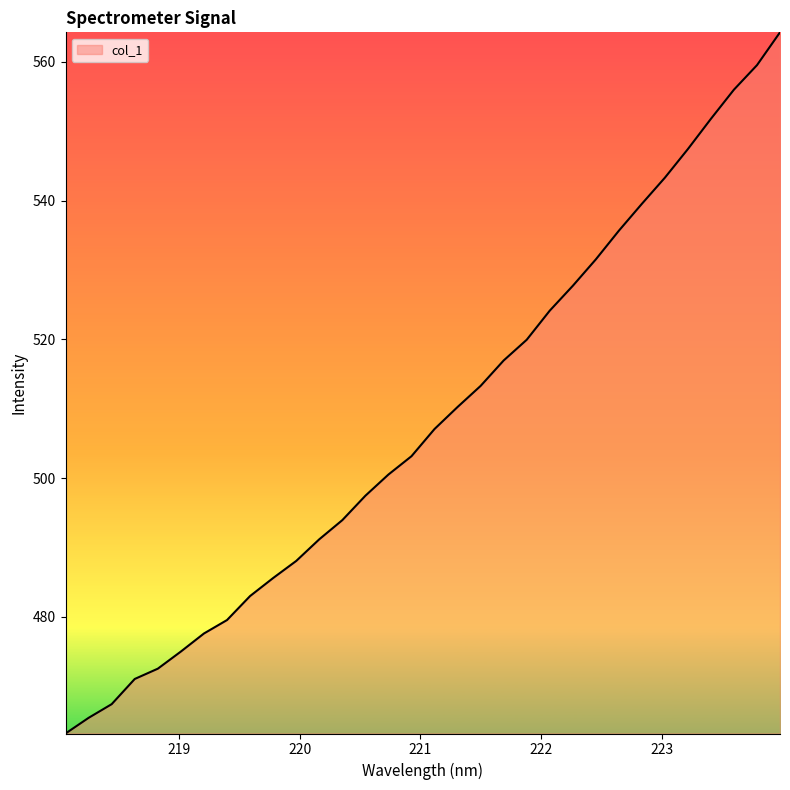

What is the minimum value shown in the chart?

463.2